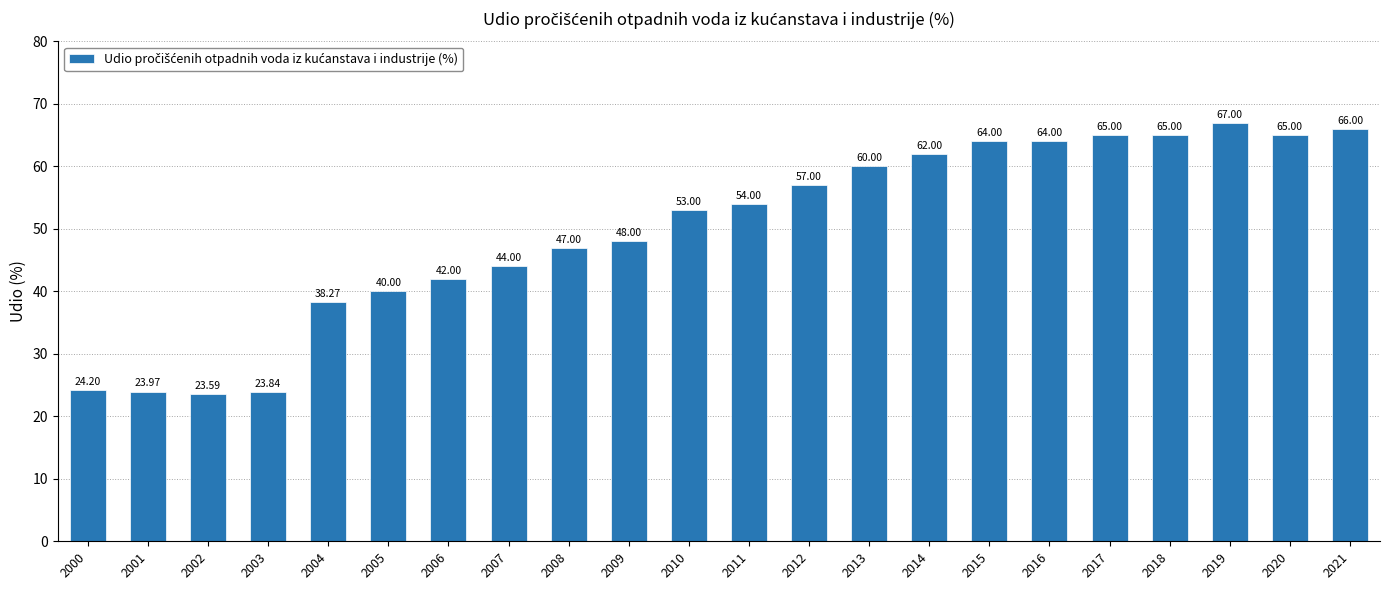

What is the approximate value at 2004?

38.3